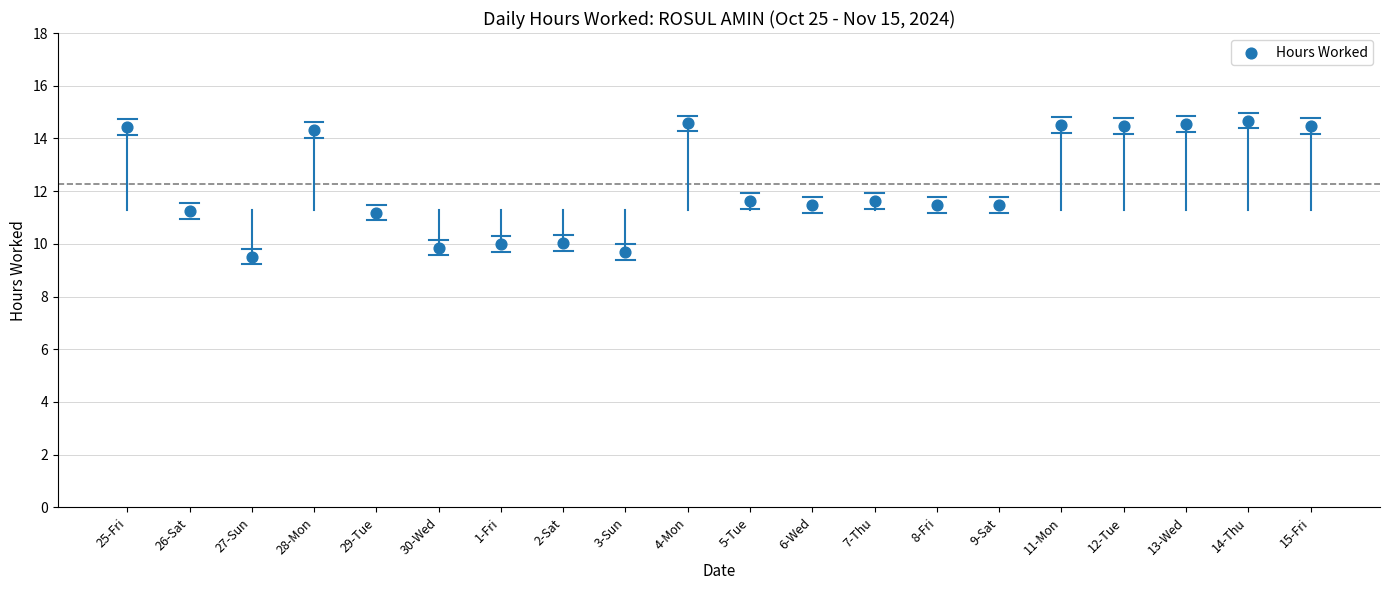

What is the range of Y values (max minus min)?

5.2